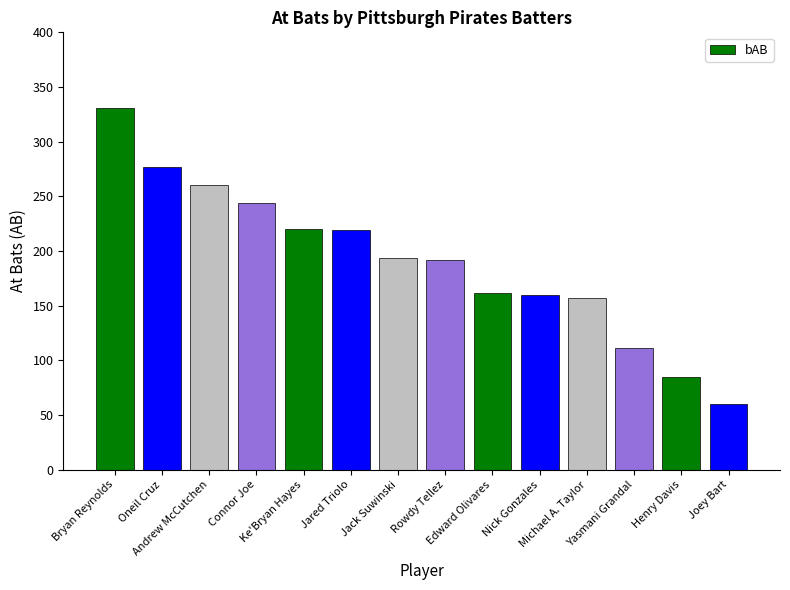

What is the minimum value shown in the chart?

60